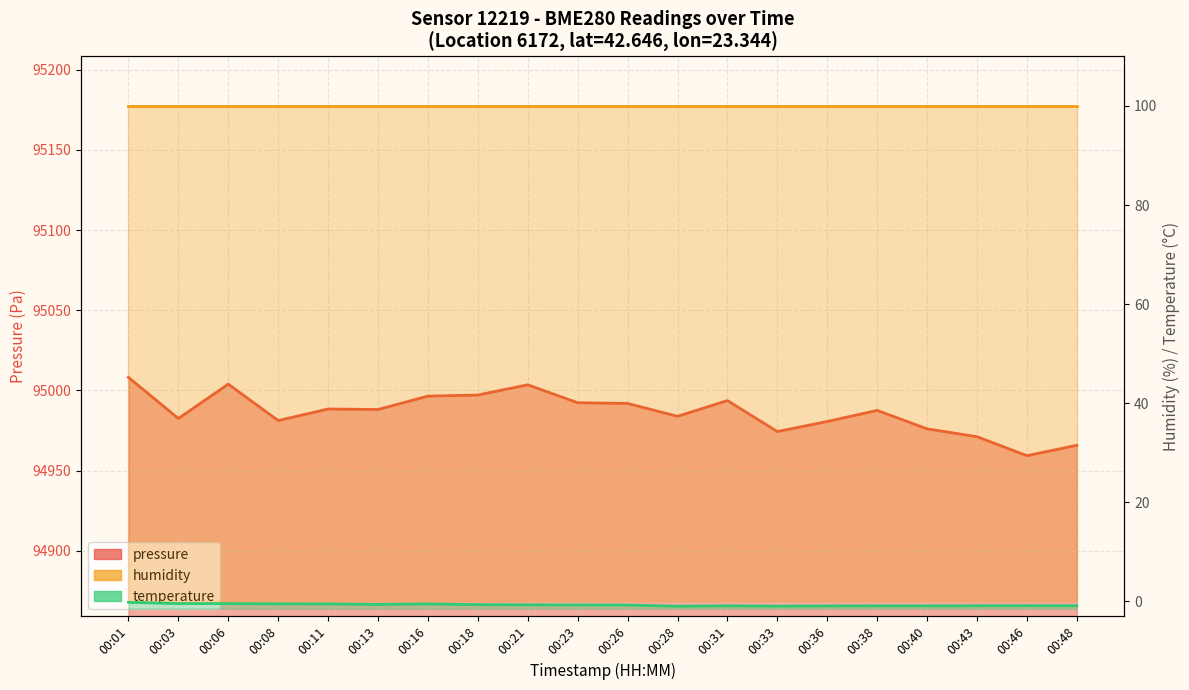

What is the sum of all temperature values?

-15.3